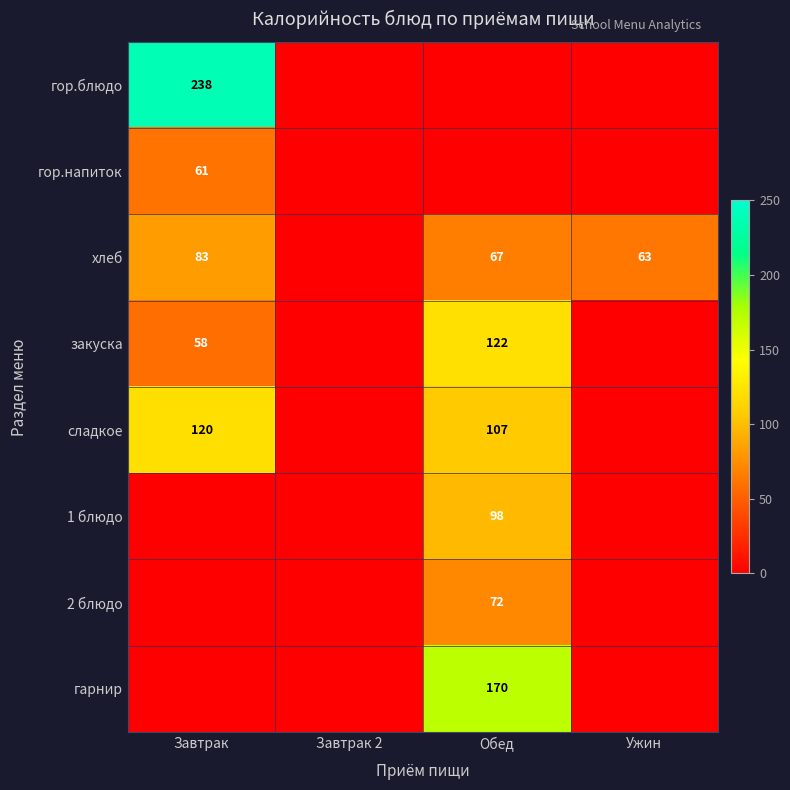

Is the value of хлеб at Обед greater than the value of 2 блюдо at Обед?

No